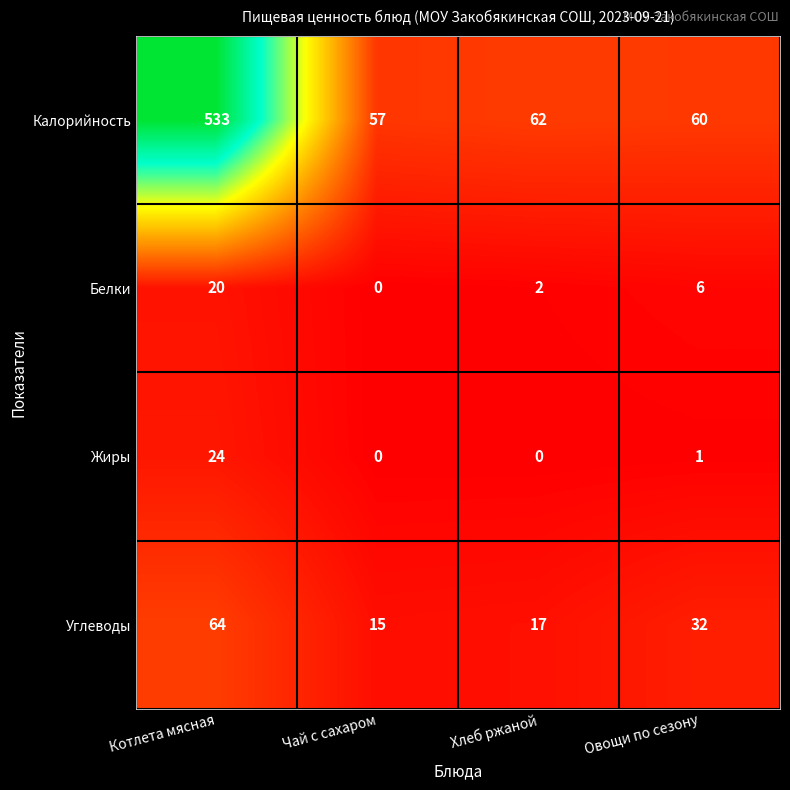

At which category is the sum across all series the highest?

Котлета мясная